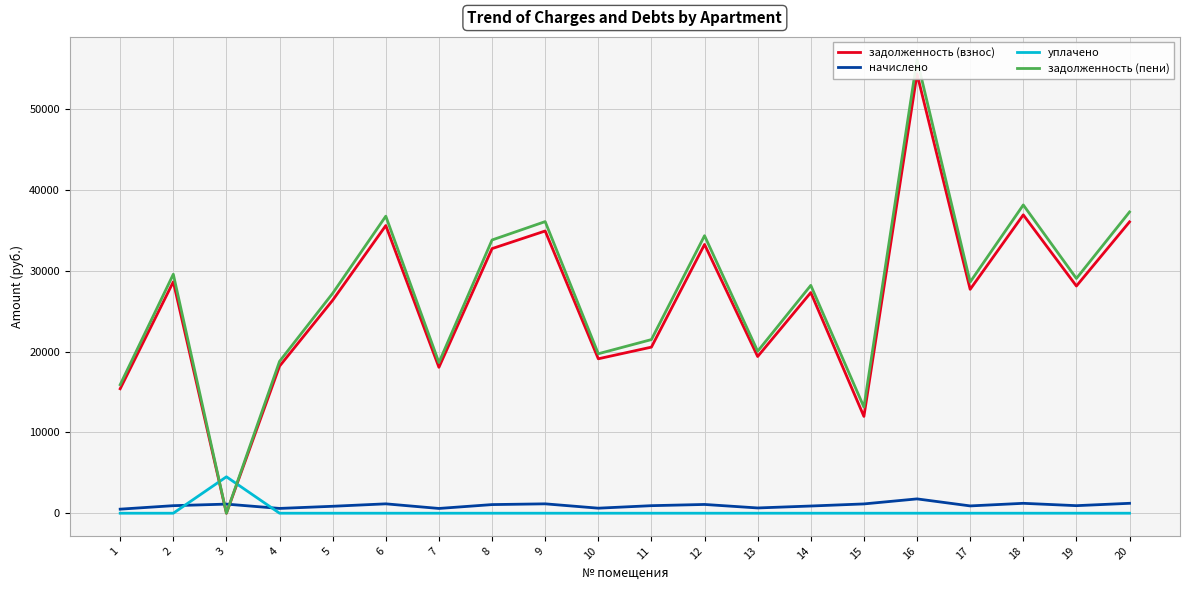

In начислено, how many points are lower than both neighbors (excluding endpoints)?

6